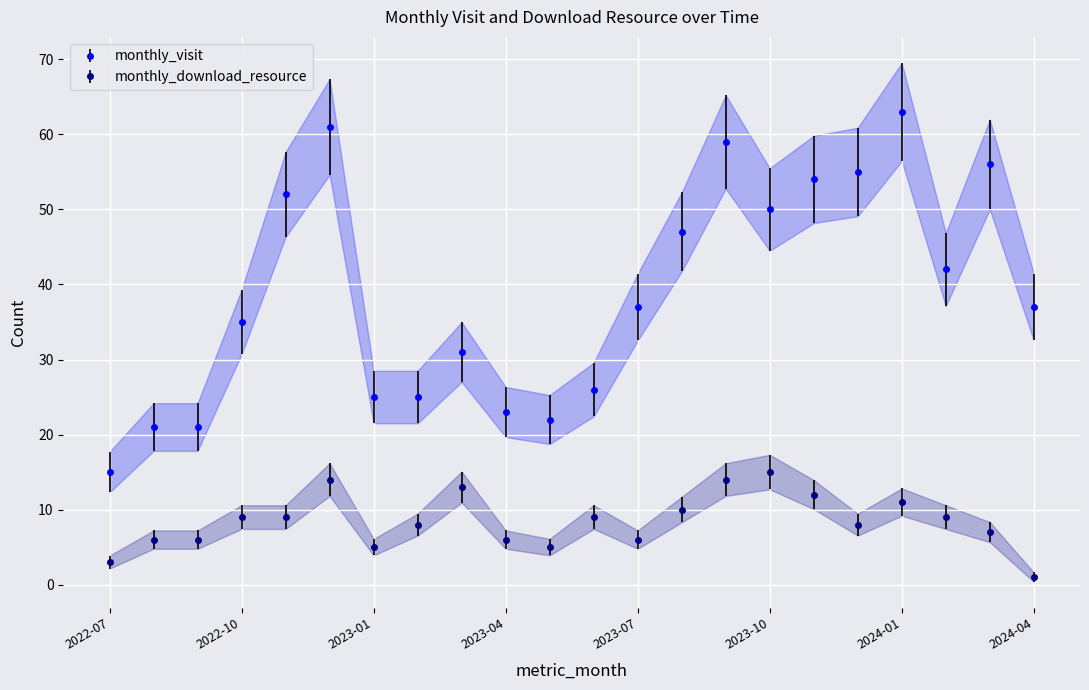

At which label does monthly_download_resource first exceed 9?

2022-12